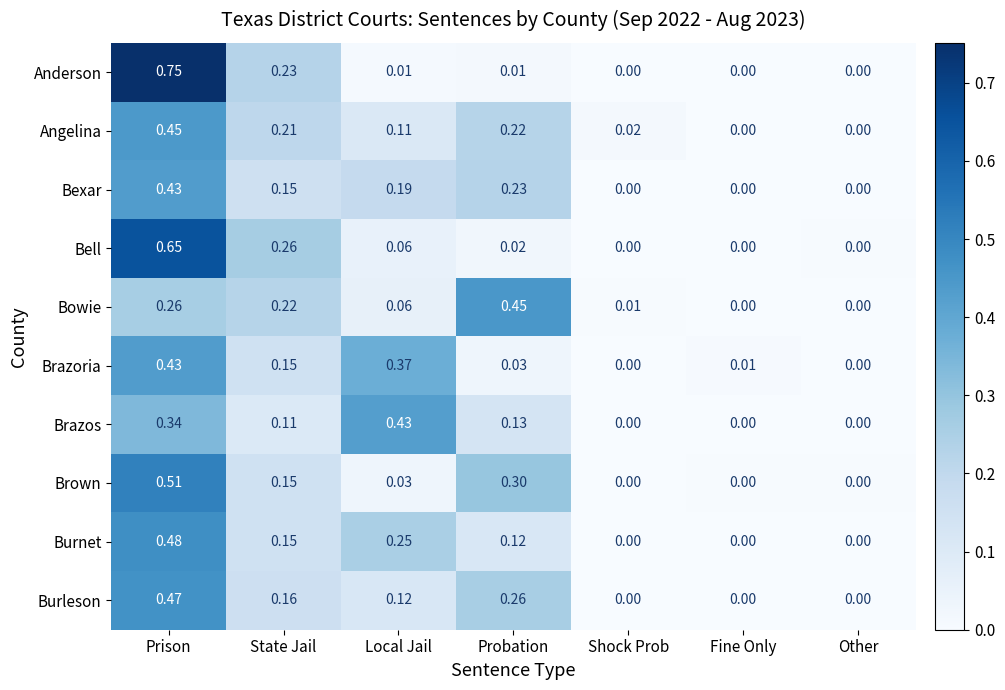

Which category has the highest value across all series?

Prison